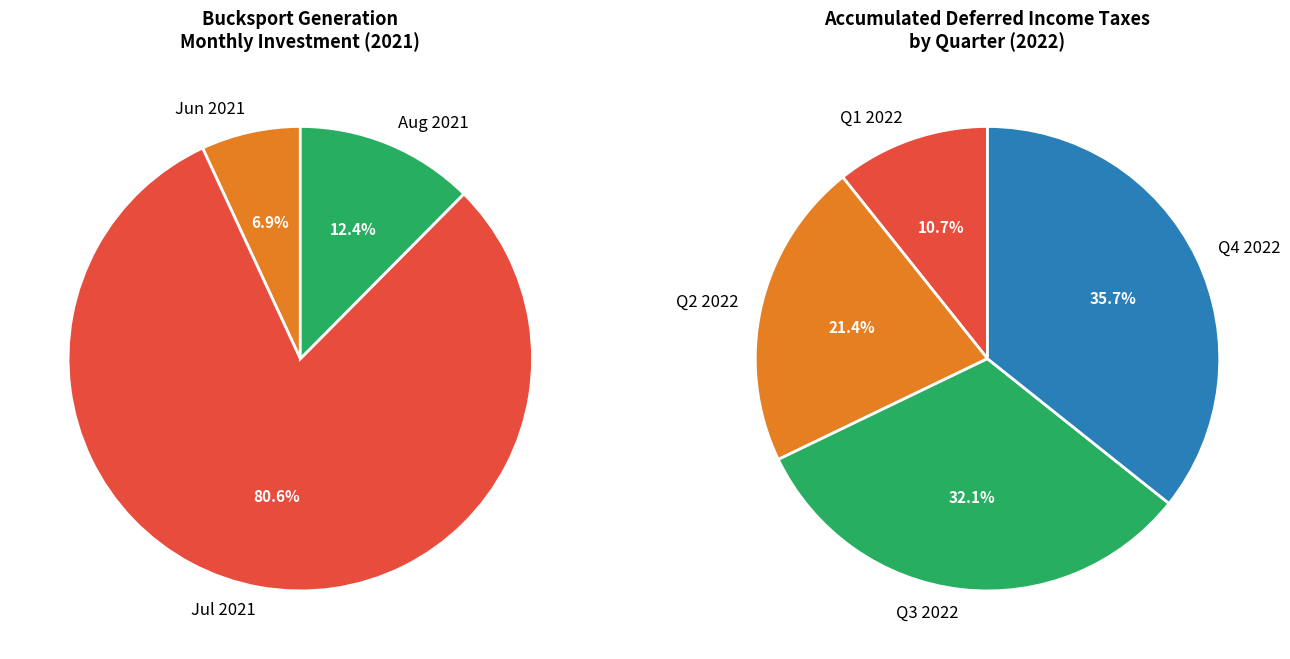

Combined, do 2021-12 and 2021-09 account for over 50%?

No